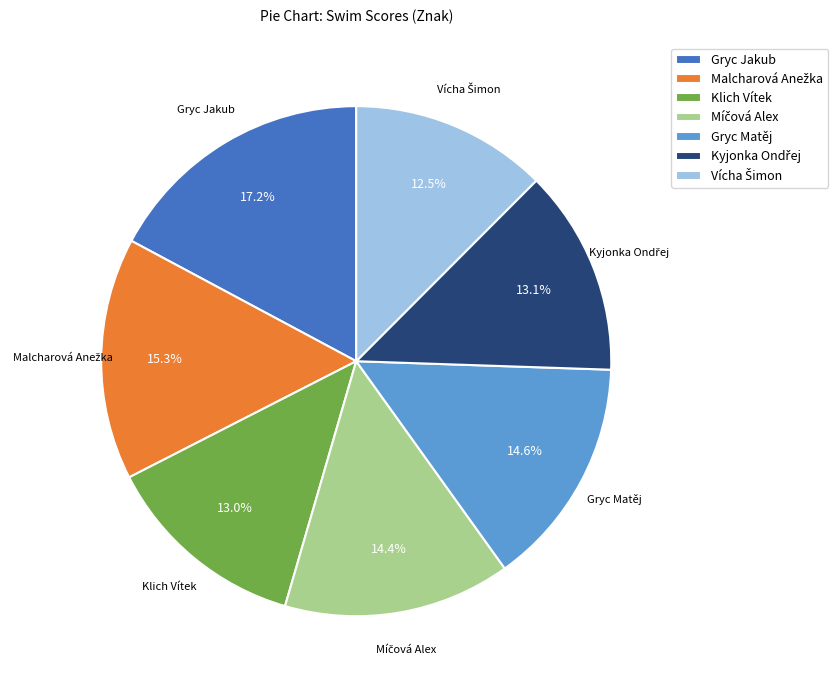

How many segments does this pie chart have?

7